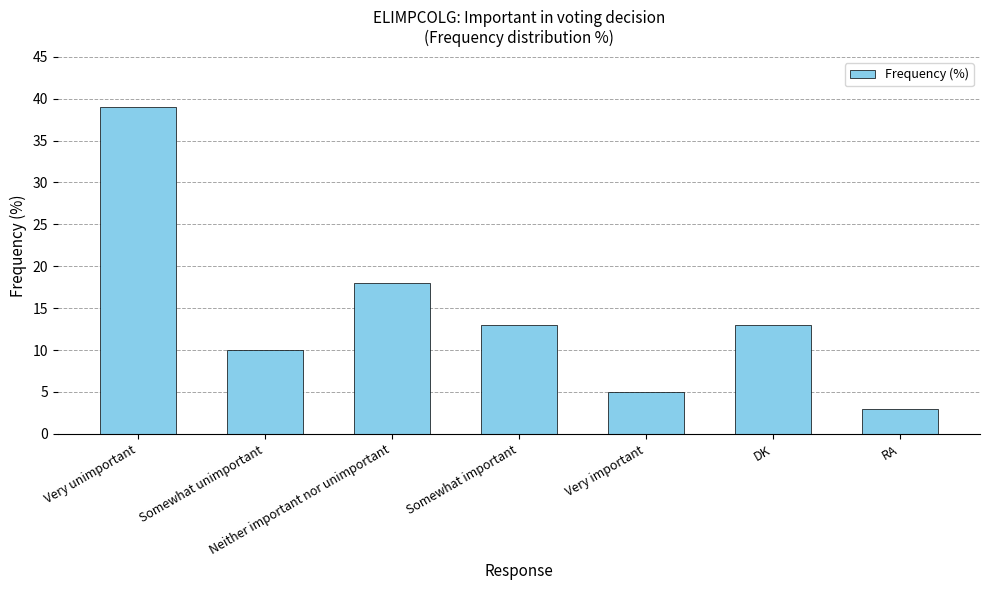

What is the difference between the values at Somewhat important and Very important?

8